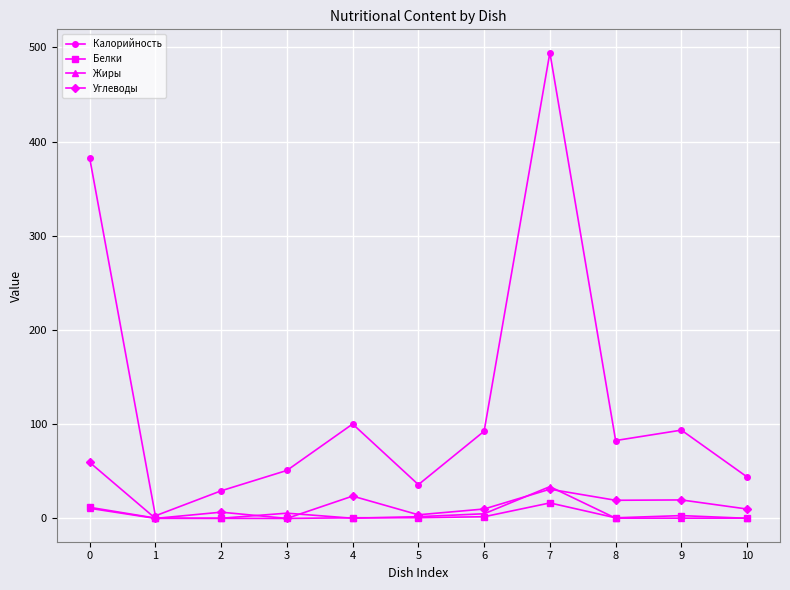

What is the spread (max minus min) of values at 8?

82.4